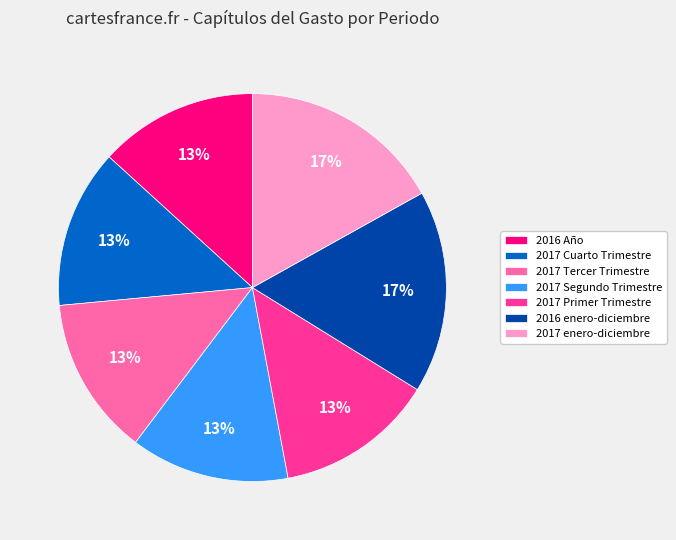

How many segments does this pie chart have?

7